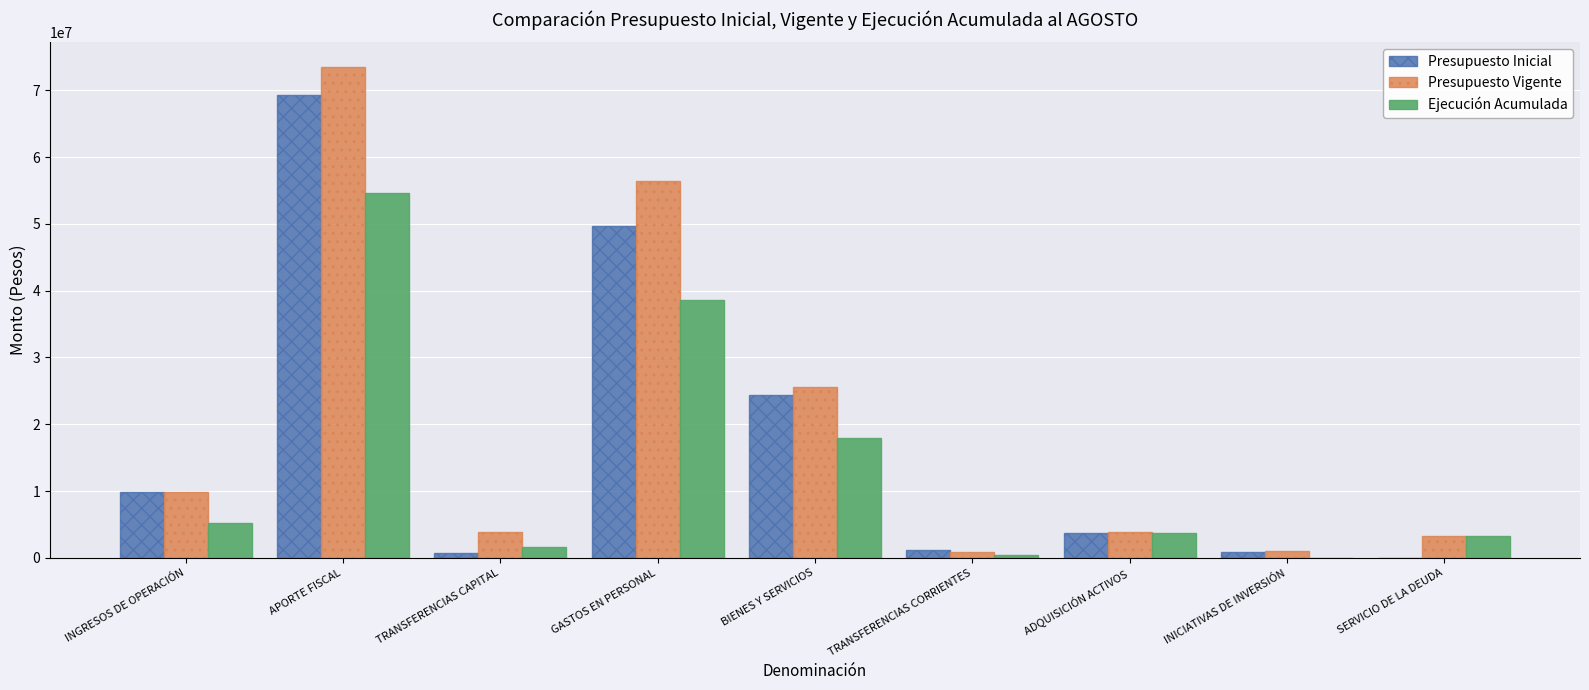

The Ejecución Acumulada series shows 5196665 at INGRESOS DE OPERACIÓN. True or false?

True